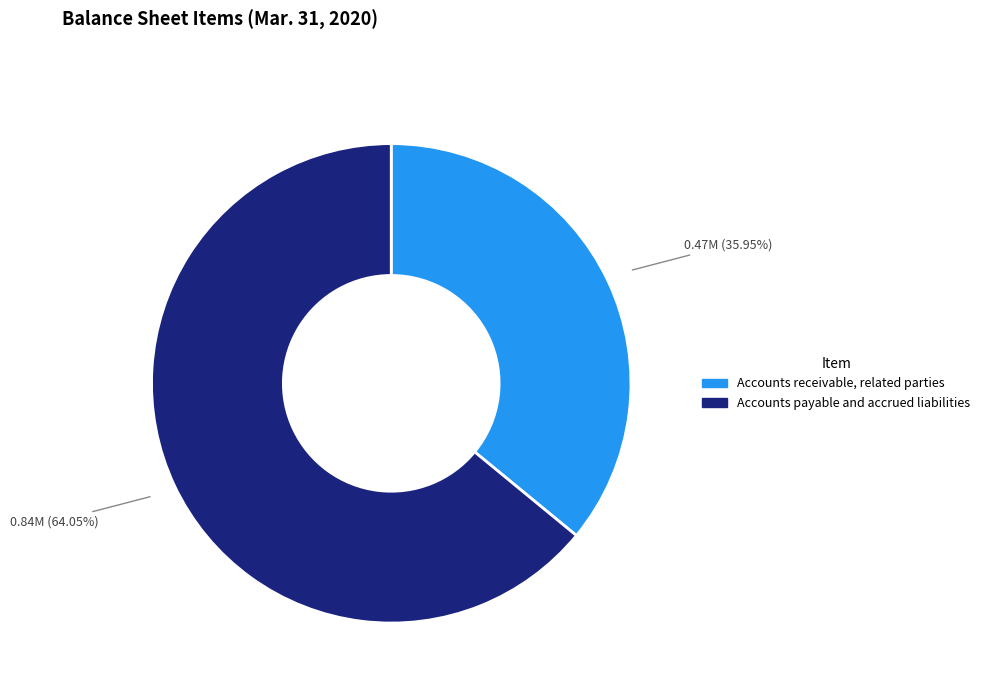

Which has a higher value, Accounts receivable, related parties or Accounts payable and accrued liabilities?

Accounts payable and accrued liabilities